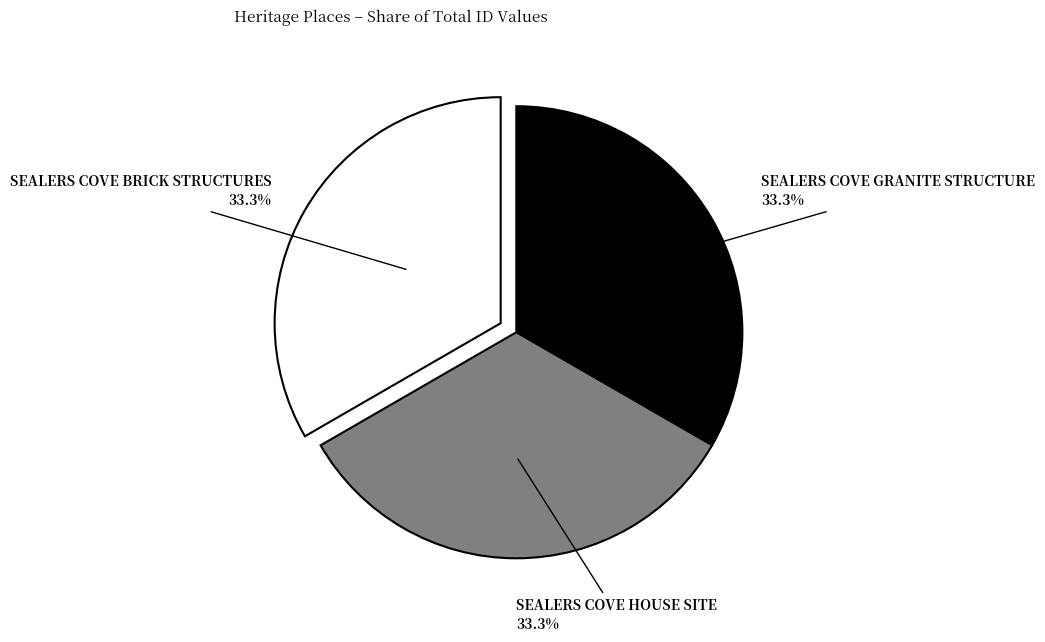

Is there a majority slice in this chart?

No